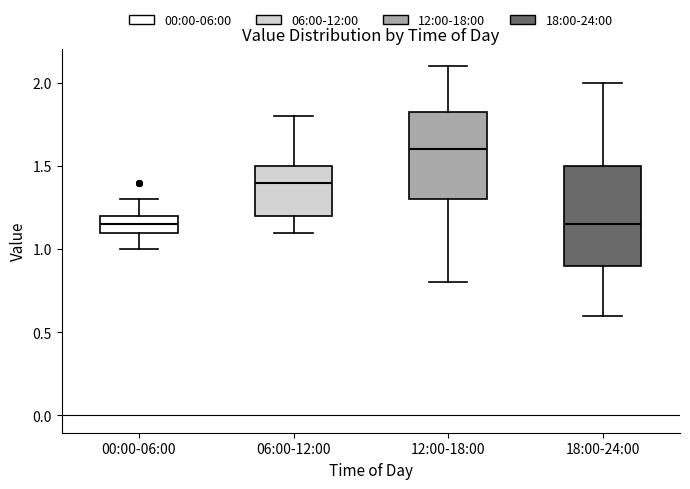

Reading left to right, read every box against the y-axis: the position of its median line, the range the box covers, and the ends of its whiskers. The values are not printed on the chart, so give them approximately, as read against the axis.

00:00-06:00: median 1.15, box 1.10 to 1.20, whiskers 1.00 to 1.30
06:00-12:00: median 1.40, box 1.20 to 1.50, whiskers 1.10 to 1.80
12:00-18:00: median 1.60, box 1.30 to 1.85, whiskers 0.80 to 2.10
18:00-24:00: median 1.15, box 0.90 to 1.50, whiskers 0.60 to 2.00